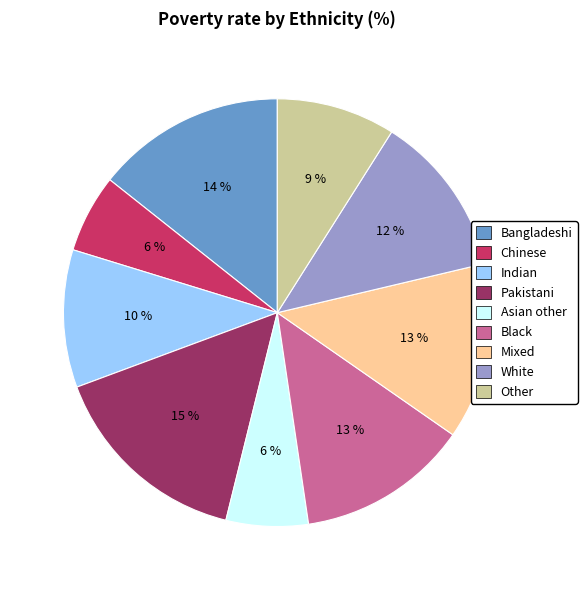

To the nearest percent, what percentage of the pie is Bangladeshi?

14%